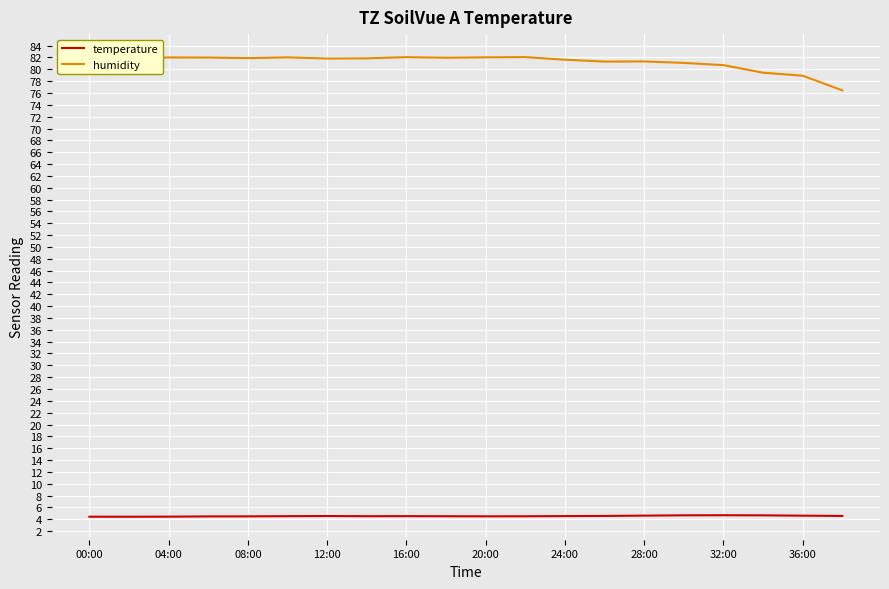

What is the difference between the maximum and minimum values in the humidity series?

5.6